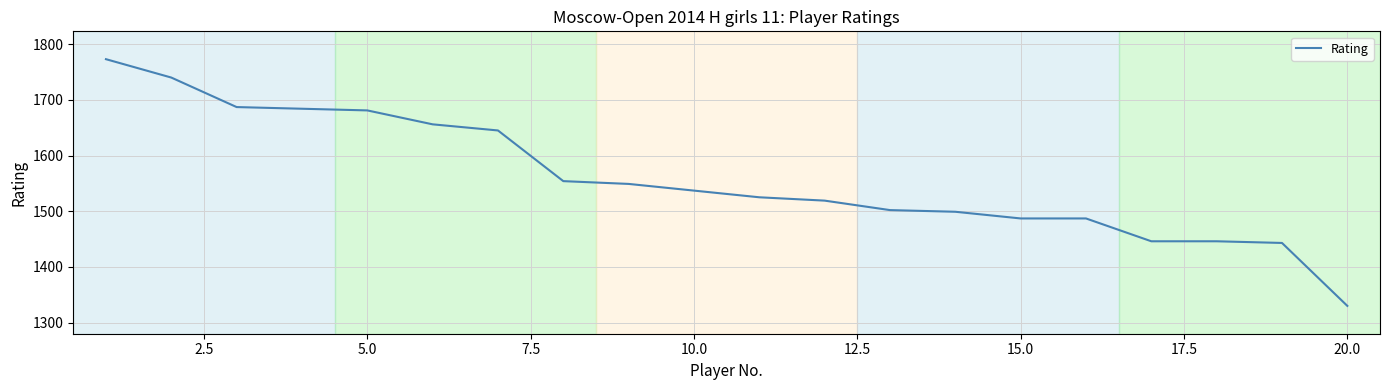

What is the minimum value shown in the chart?

1330